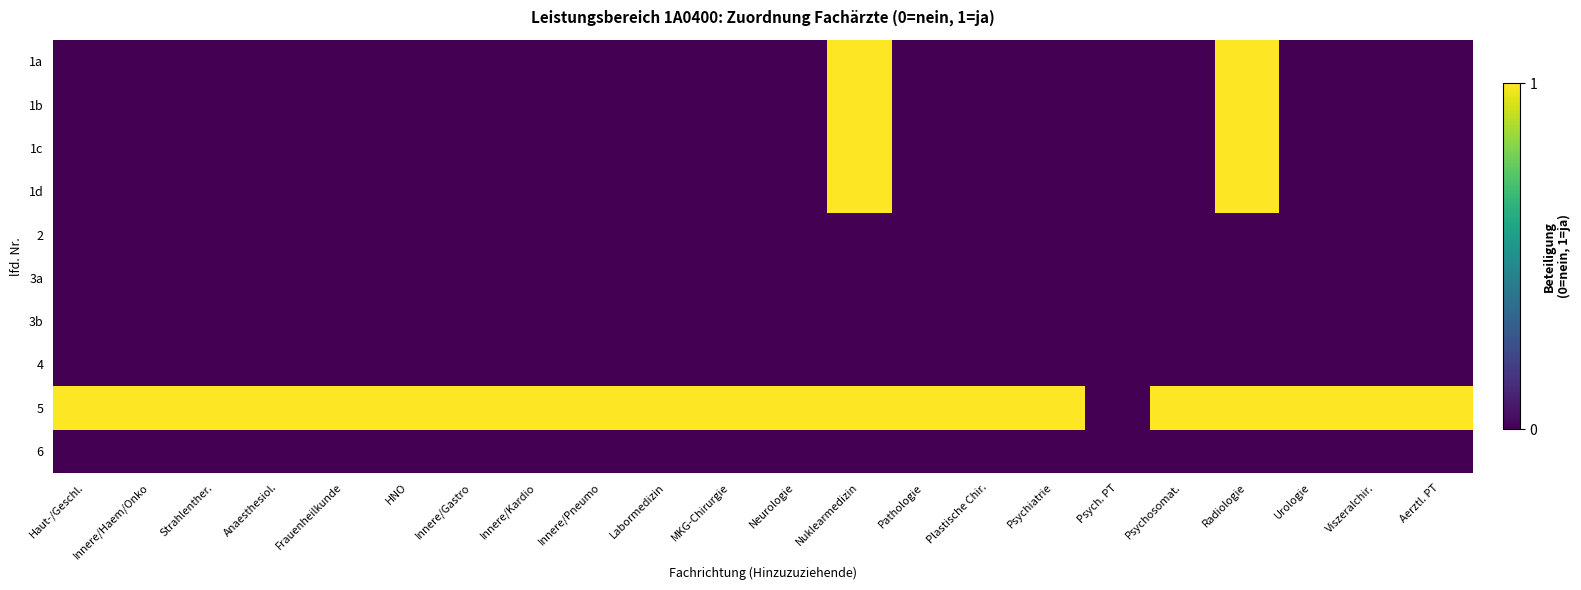

What is the spread (max minus min) of values at Innere/Pneumo?

1